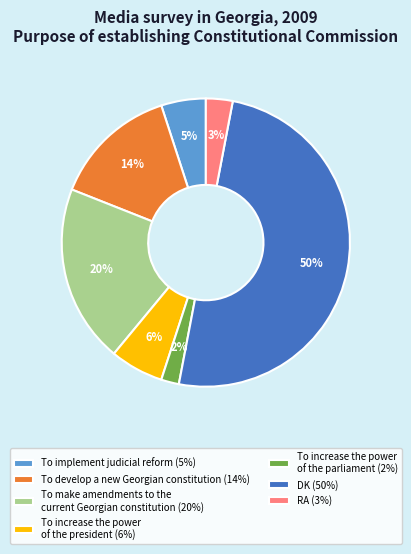

True or false: To make amendments to the current Georgian constitution accounts for 20% of the total.

True